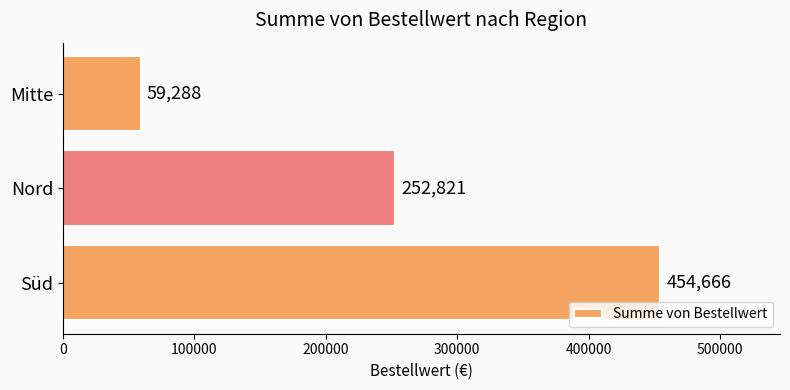

Where is the data nearest to the value 256977?

Nord